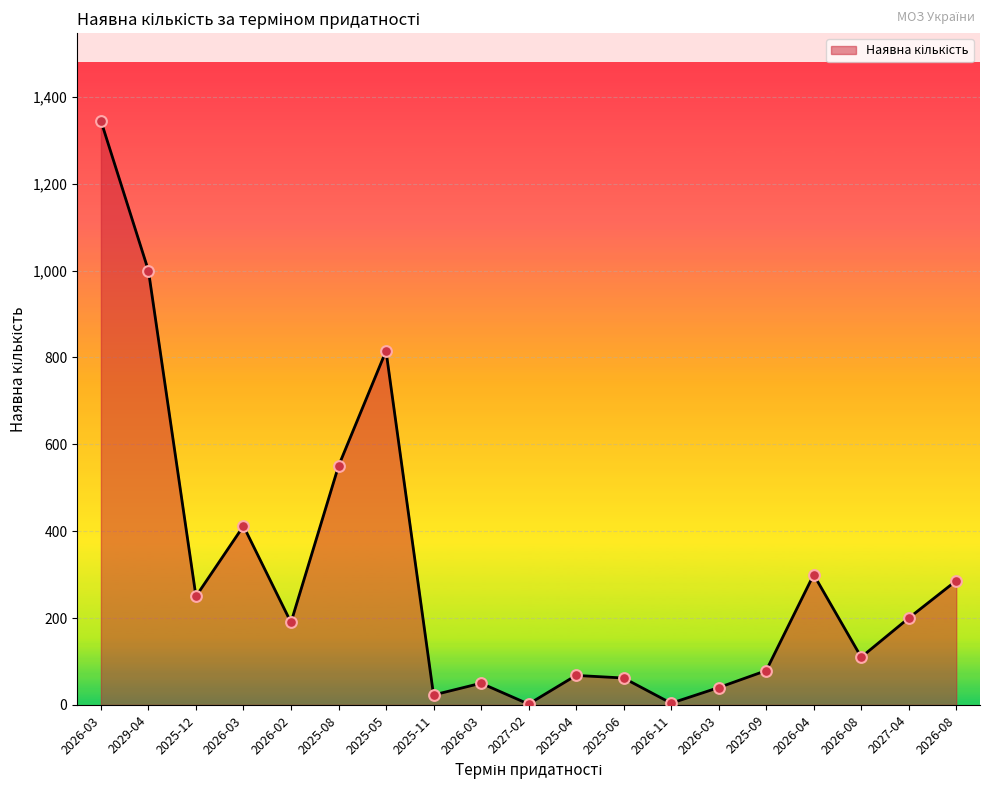

Approximately how many times larger is the value at 2026-03 compared to 2026-03?

8.2